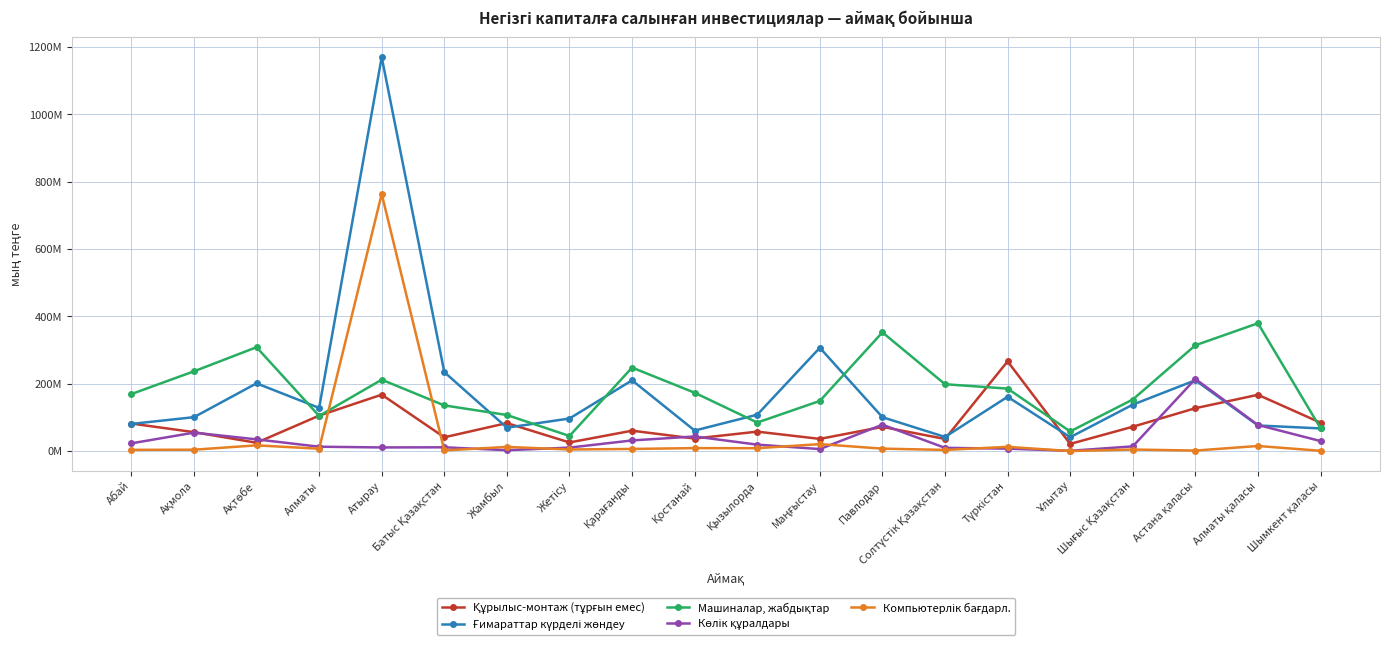

What is the value of the Көлік құралдары point at the 5th from the left?

11161166